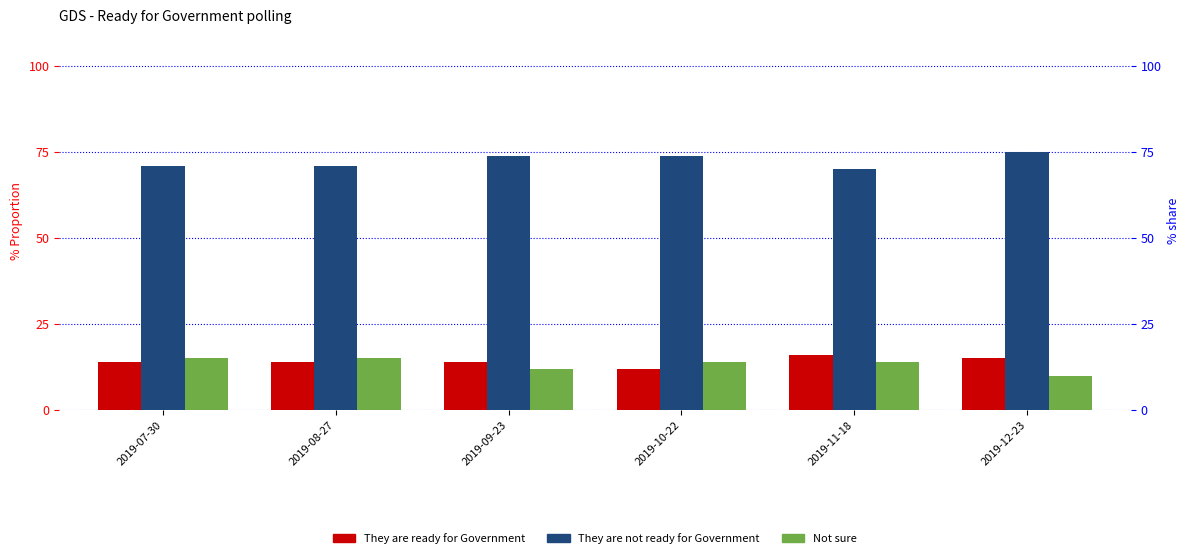

How many values in the They are ready for Government series are below 14?

1